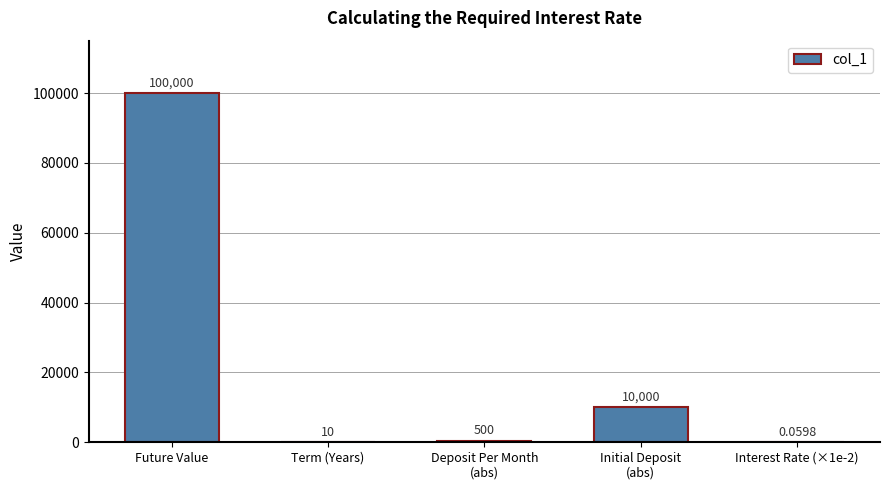

Where is the data nearest to the value 50002?

Initial Deposit
(abs)